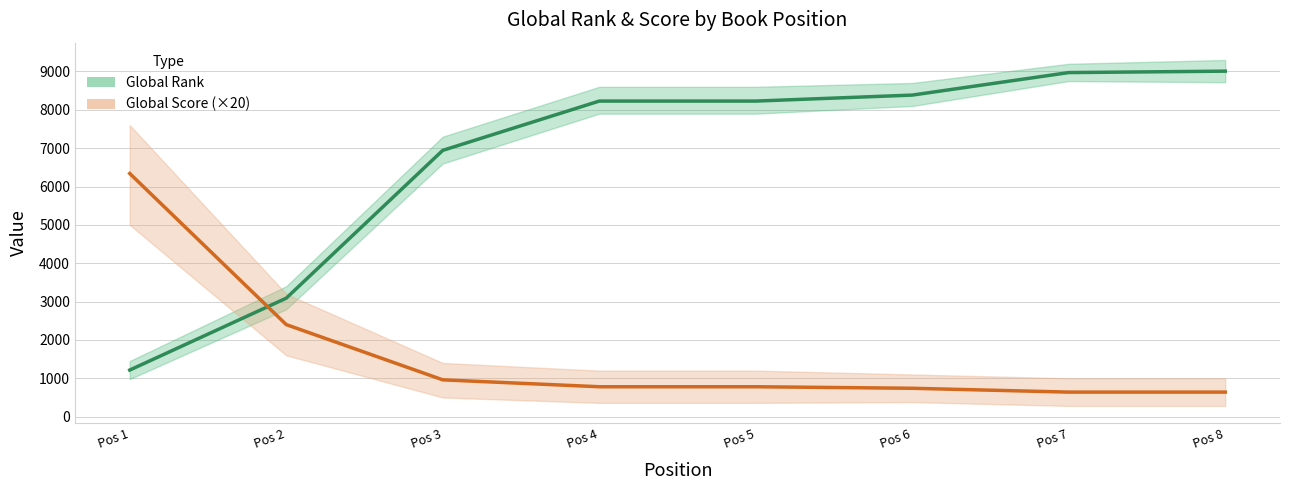

What is the sum of all Global Rank values?

54066